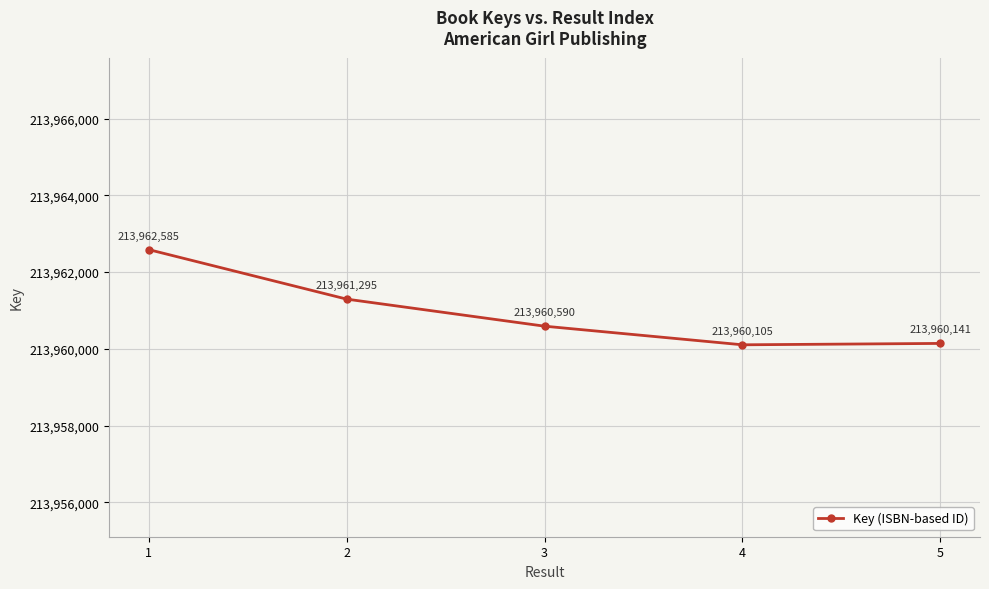

How many data points are less than 213960590?

2